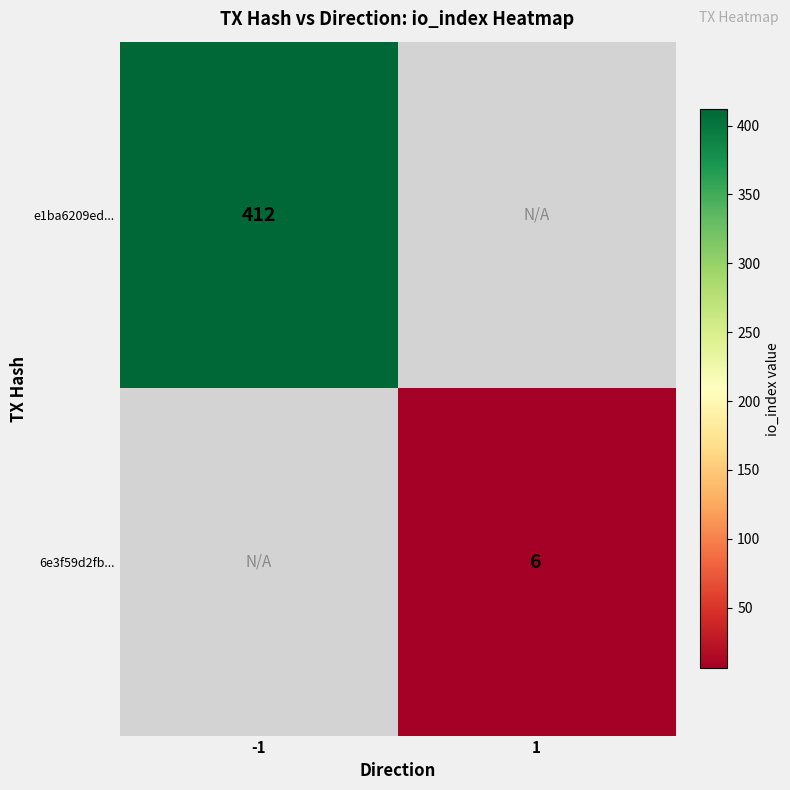

How many categories are shown in the chart?

2